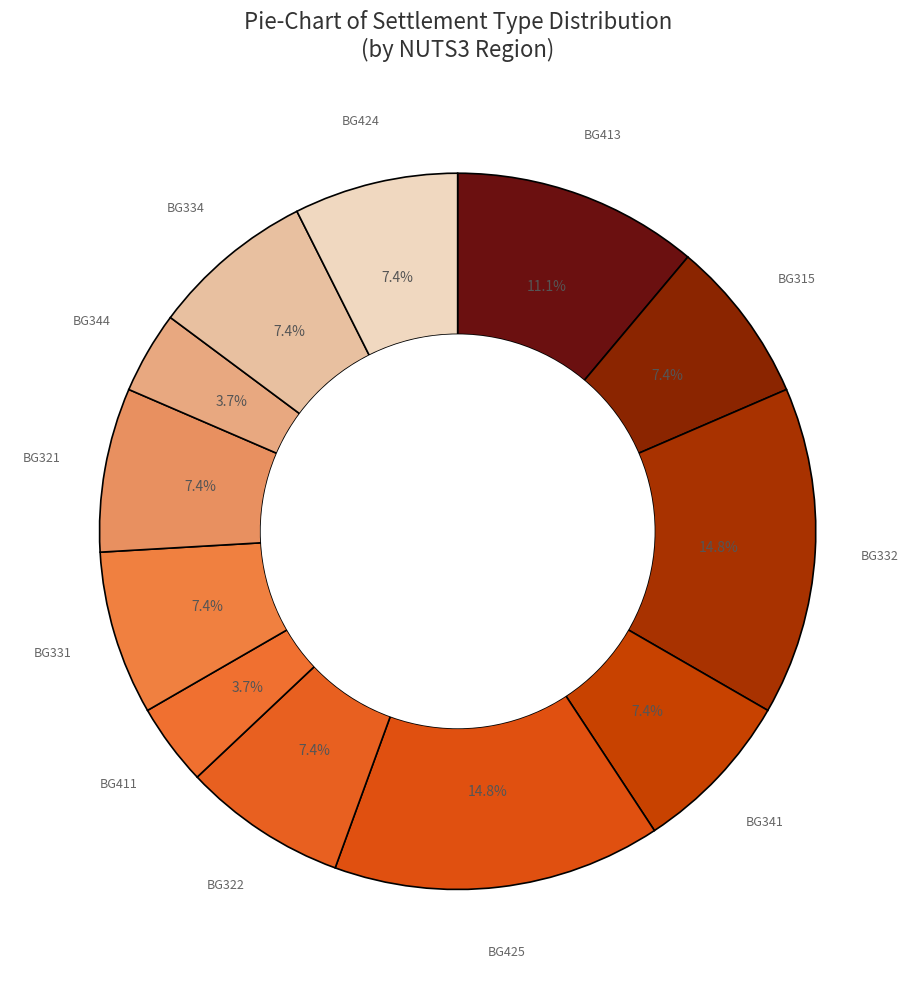

How many segments does this pie chart have?

12